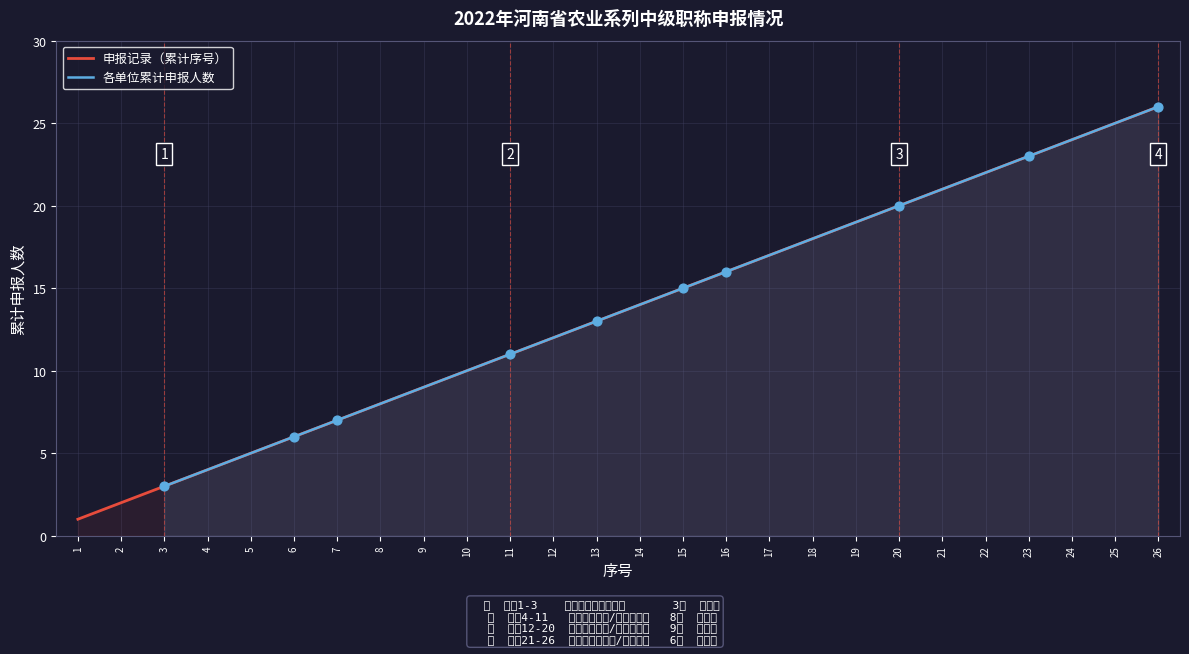

What is the change in value from 1 to 17?

+16